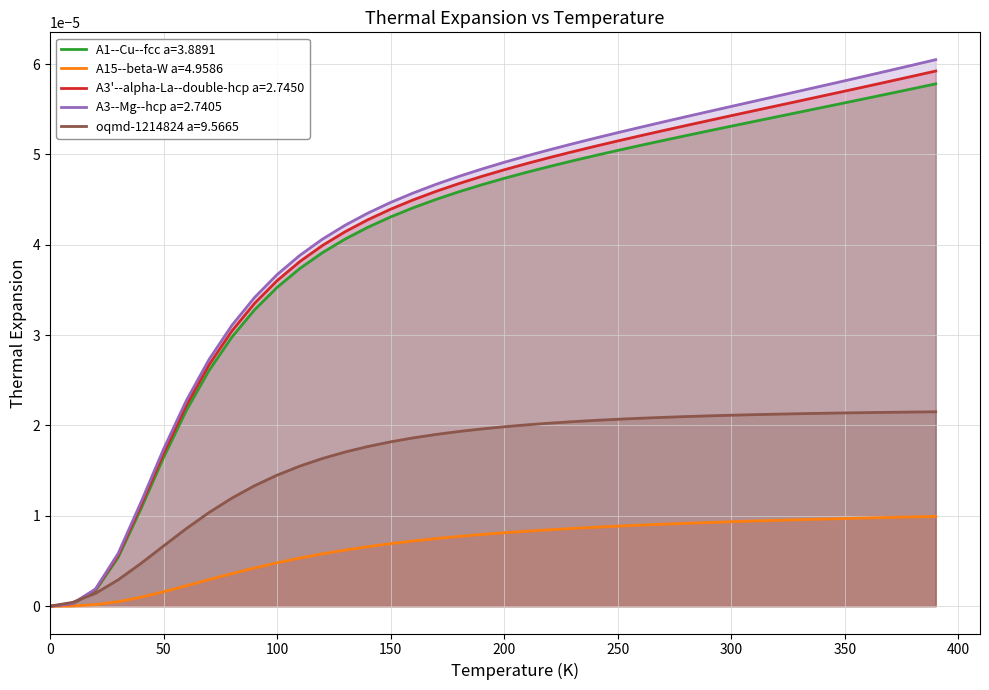

The A3'--alpha-La--double-hcp a=2.7450 series shows 0.0 at 100.0. True or false?

True